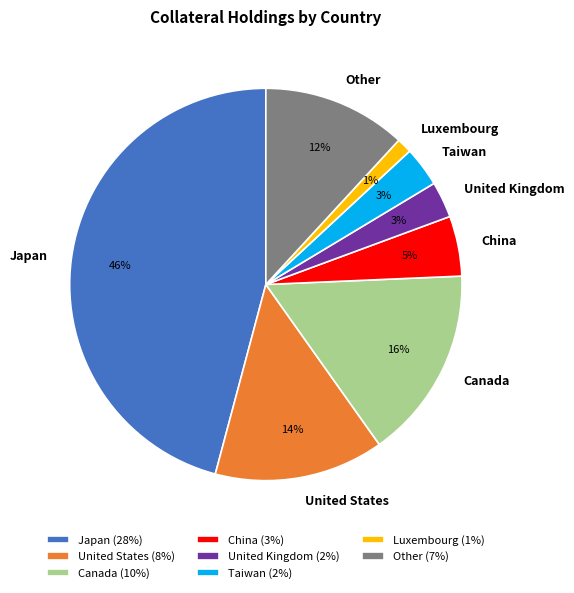

To the nearest percent, what percentage of the pie is China?

5%